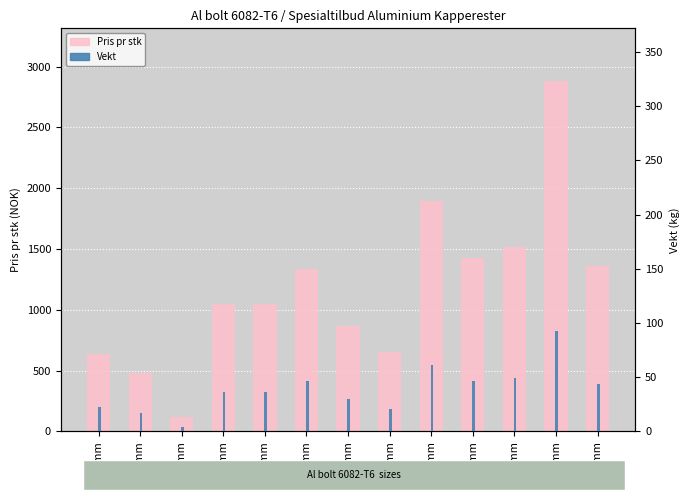

What is the greatest value displayed?

2883.0